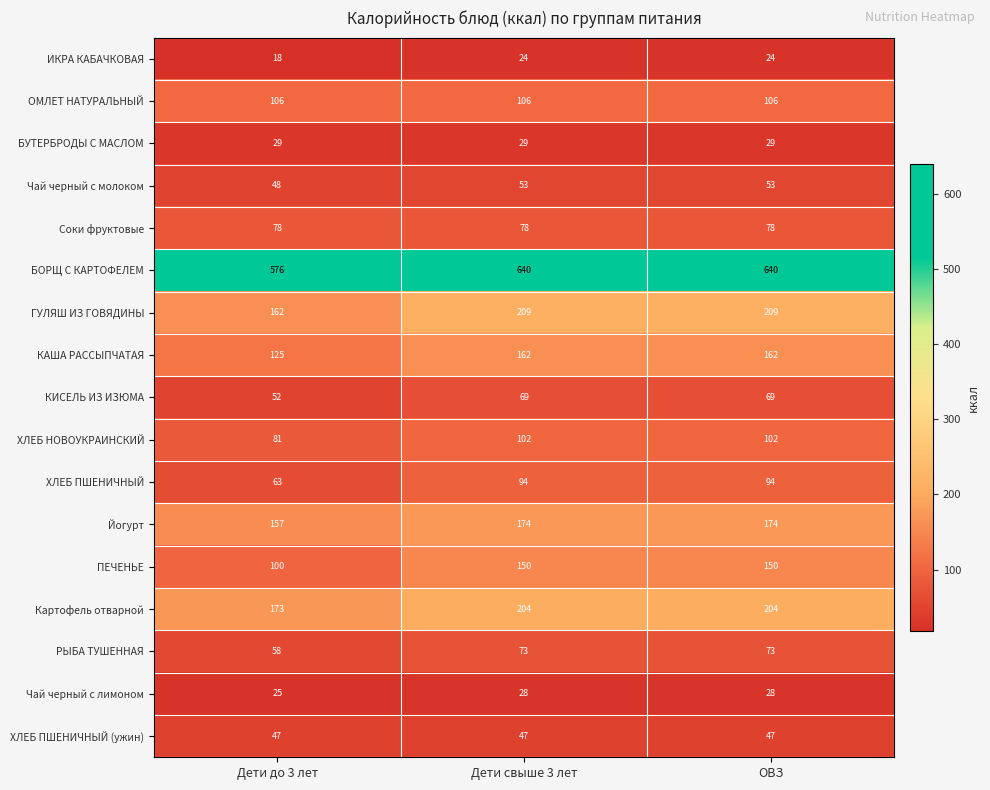

Is the value of БОРЩ С КАРТОФЕЛЕМ at Дети свыше 3 лет greater than the value of Чай черный с лимоном at Дети свыше 3 лет?

Yes